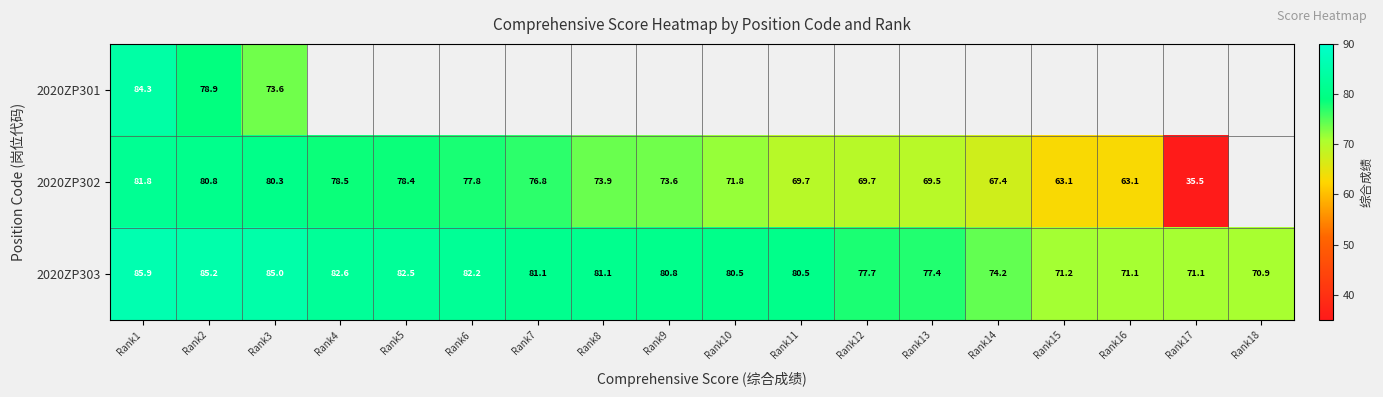

The 2020ZP302 series shows 78.4 at Rank5. True or false?

True